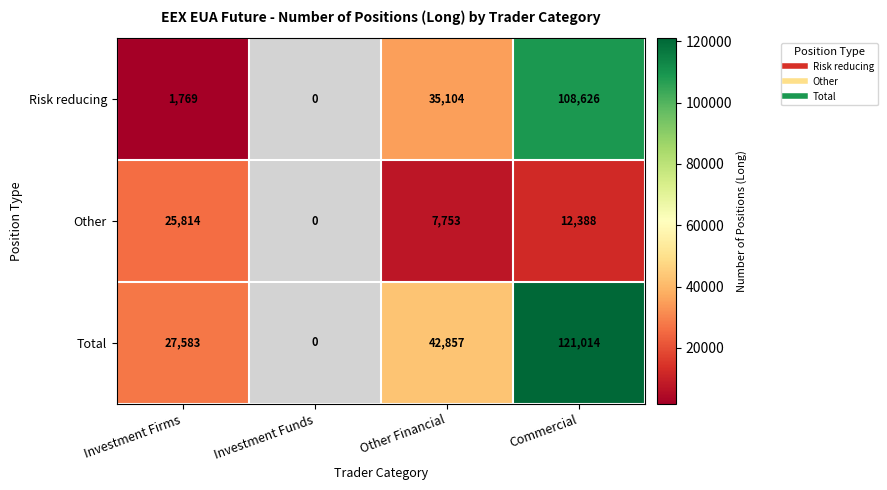

The value of Total at Commercial is 121014.0. True or false?

True